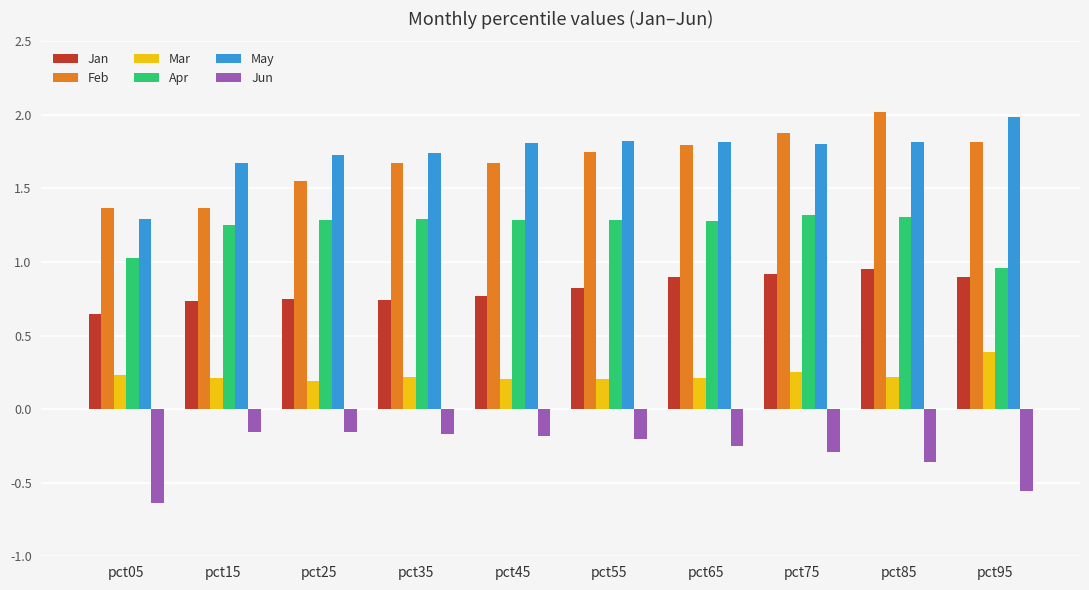

At which label is Jan closest to 0?

pct05